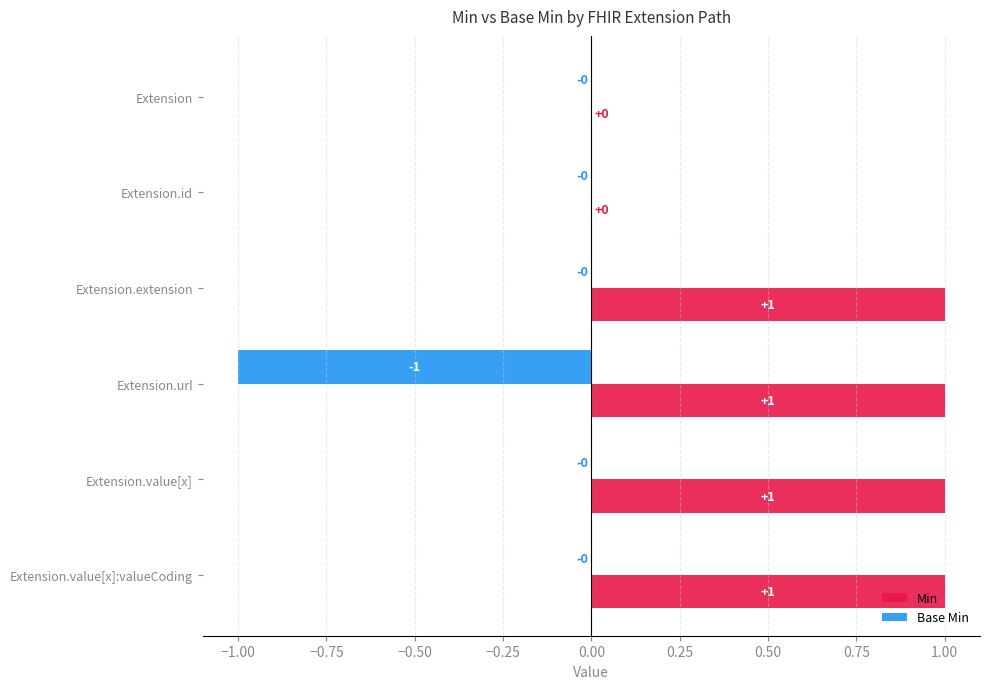

Is the value of Base Min at Extension greater than the value of Min at Extension.value[x]?

No